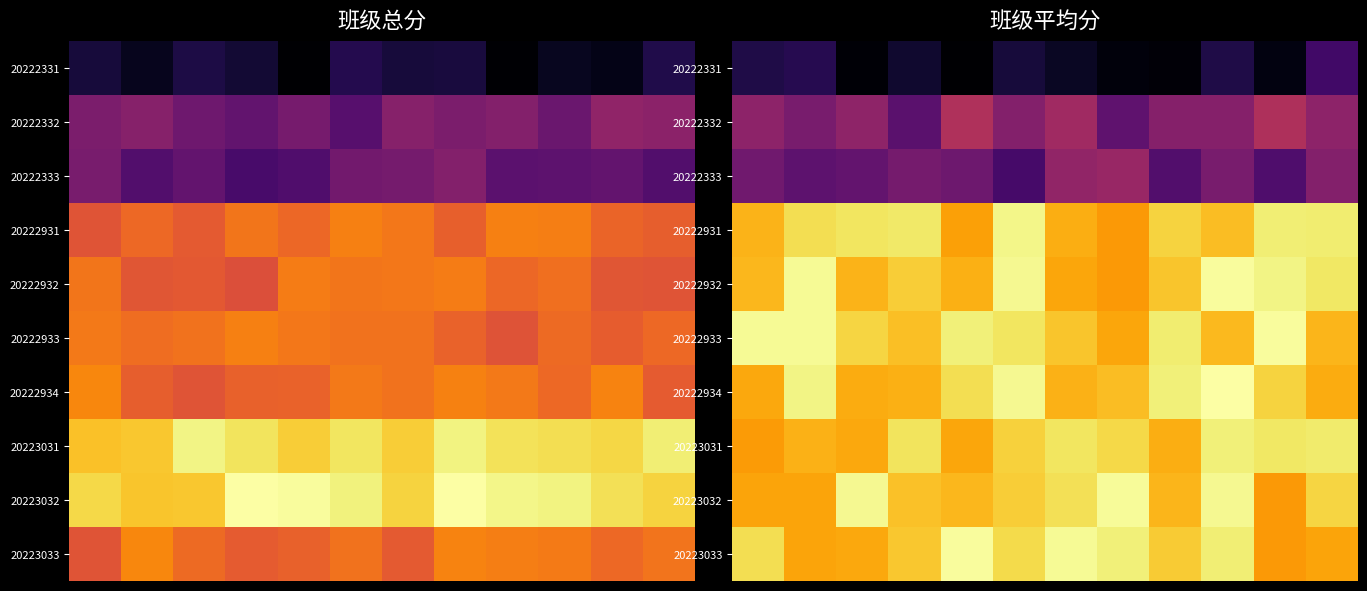

Which has a higher value, 2 or 3?

3